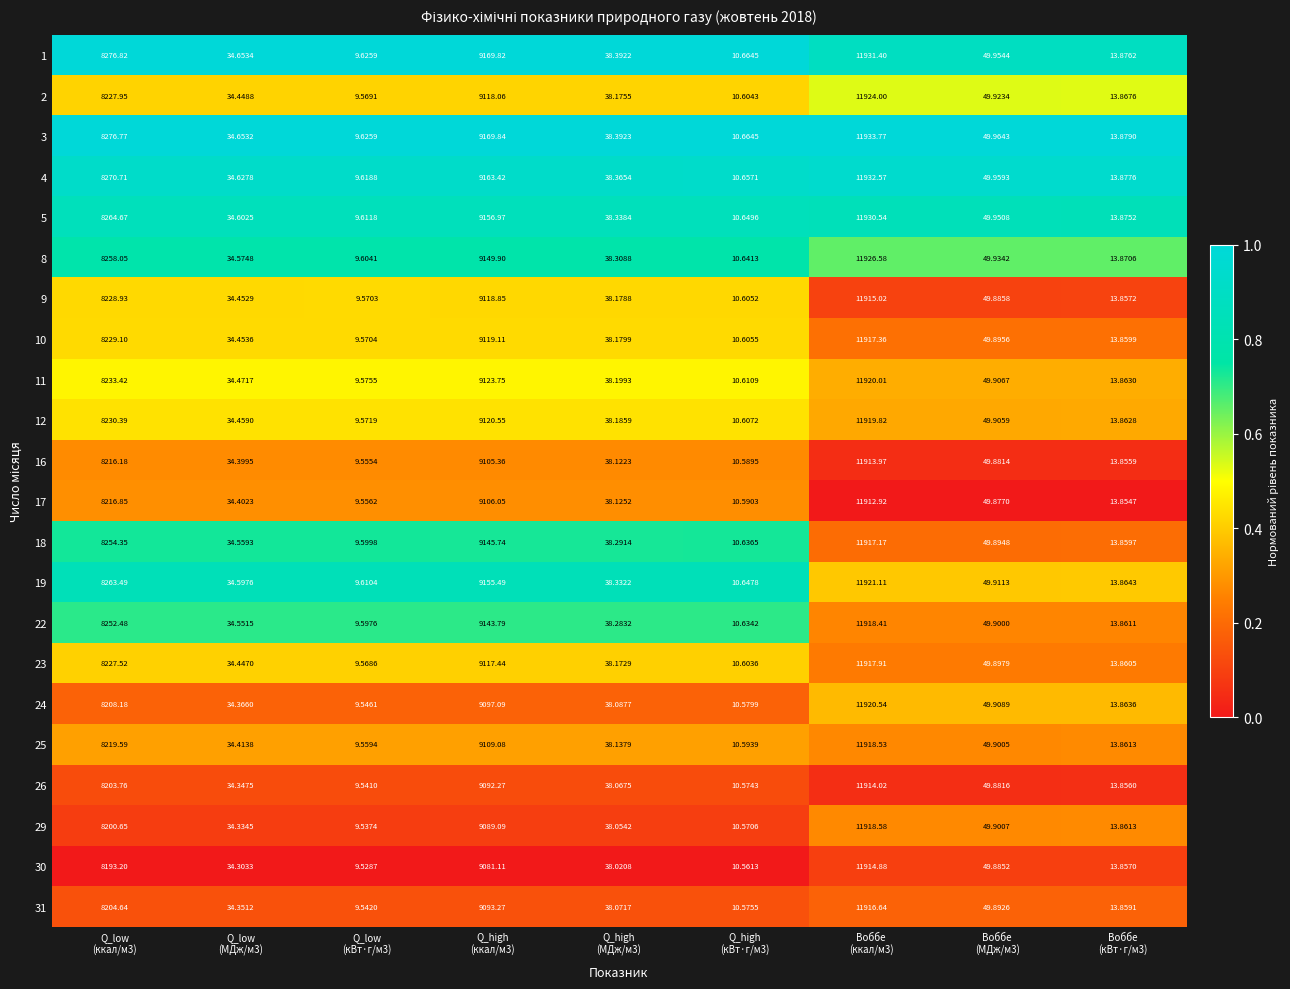

How many values in the 29 series are below 38?

4